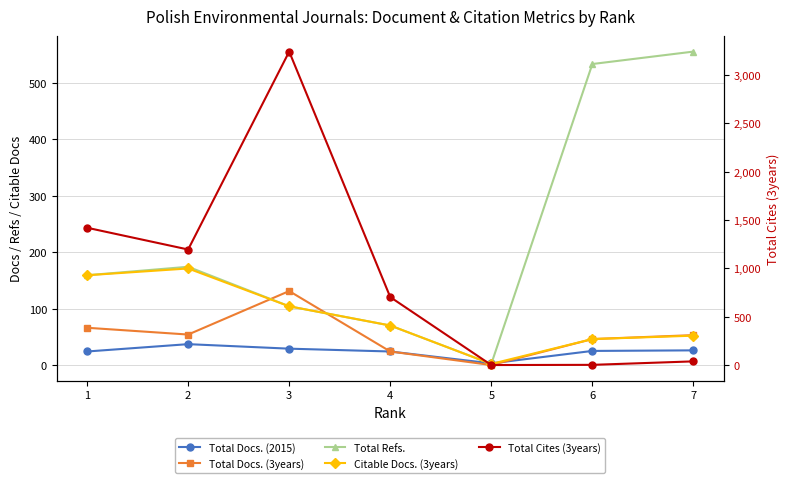

What is the difference between the maximum and second lowest values in the Total Refs. series?

485